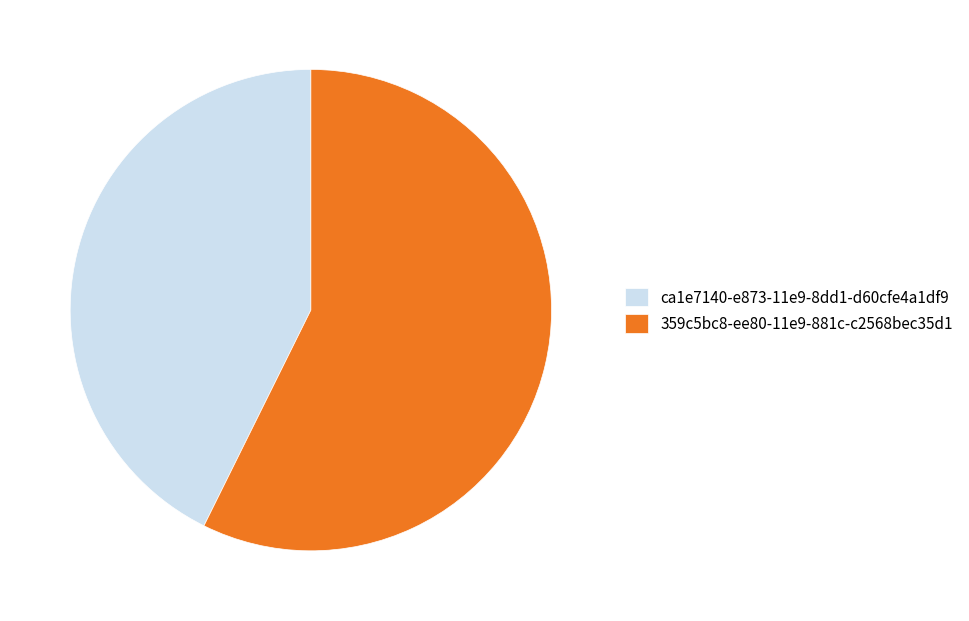

Which has a higher value, ca1e7140-e873-11e9-8dd1-d60cfe4a1df9 or 359c5bc8-ee80-11e9-881c-c2568bec35d1?

359c5bc8-ee80-11e9-881c-c2568bec35d1